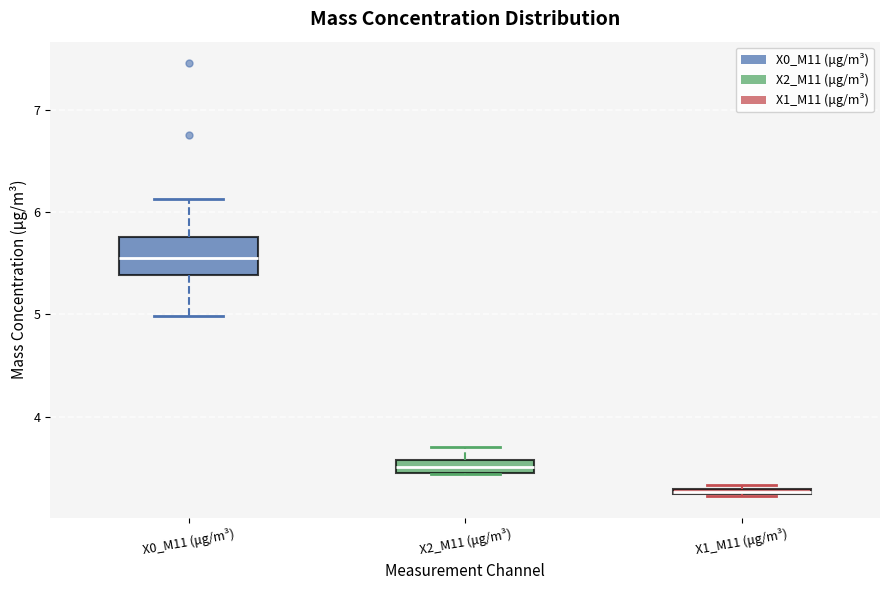

Comparing the boxes themselves (not the whiskers), which one is the tallest?

X0_M11 (μg/m³)